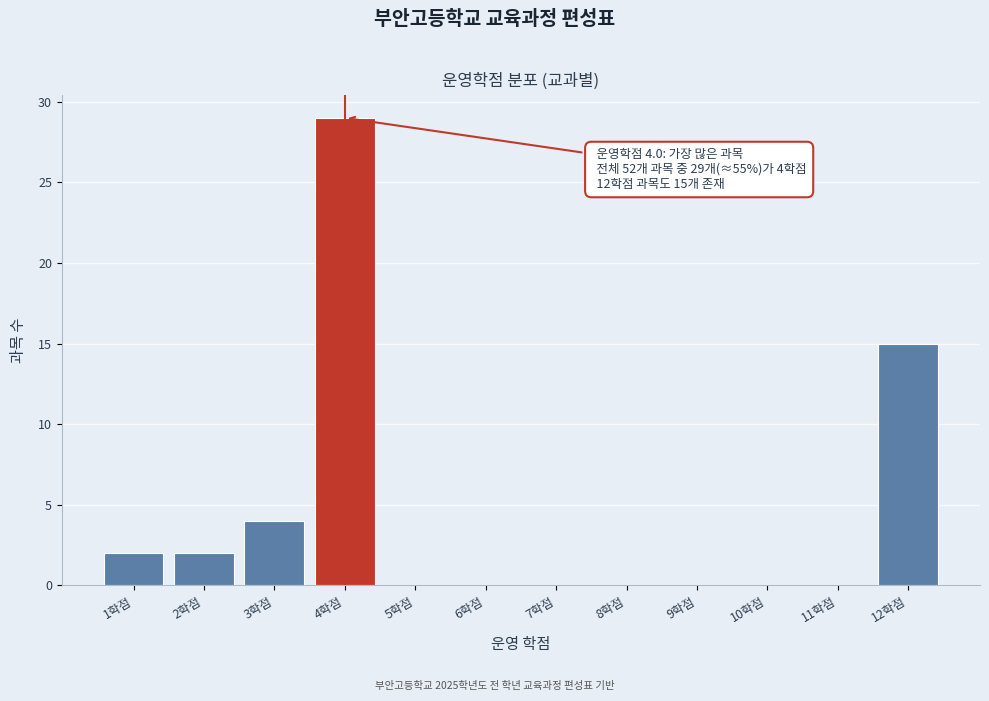

Which range on the x-axis has the tallest bar?

3.5 to 4.5